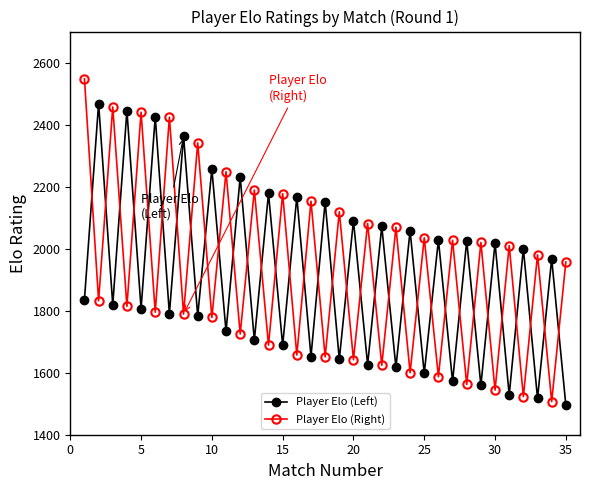

How many interior local peaks does the Player Elo (Right) series have?

16